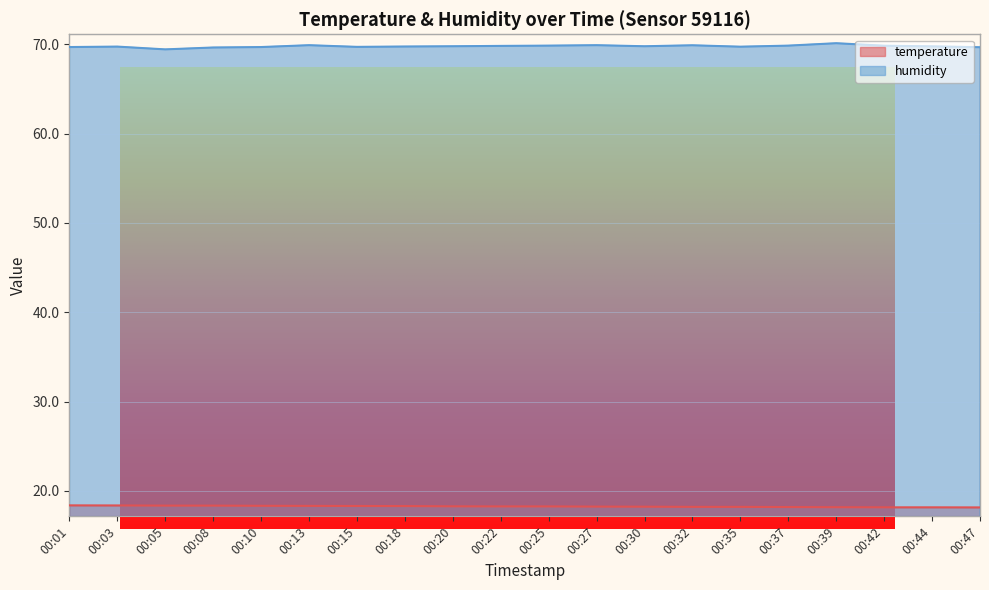

Reading right to left, list all the values displayed in this chart.

temperature: 00:47=18.1	00:44=18.2	00:42=18.2	00:39=18.2	00:37=18.2	00:35=18.2	00:32=18.2	00:30=18.2	00:27=18.2	00:25=18.3	00:22=18.3	00:20=18.3	00:18=18.3	00:15=18.3	00:13=18.3	00:10=18.3	00:08=18.4	00:05=18.4	00:03=18.4	00:01=18.4
humidity: 00:47=69.7	00:44=69.8	00:42=69.8	00:39=70.1	00:37=69.9	00:35=69.7	00:32=69.9	00:30=69.8	00:27=69.9	00:25=69.9	00:22=69.8	00:20=69.8	00:18=69.8	00:15=69.7	00:13=69.9	00:10=69.7	00:08=69.7	00:05=69.4	00:03=69.8	00:01=69.7